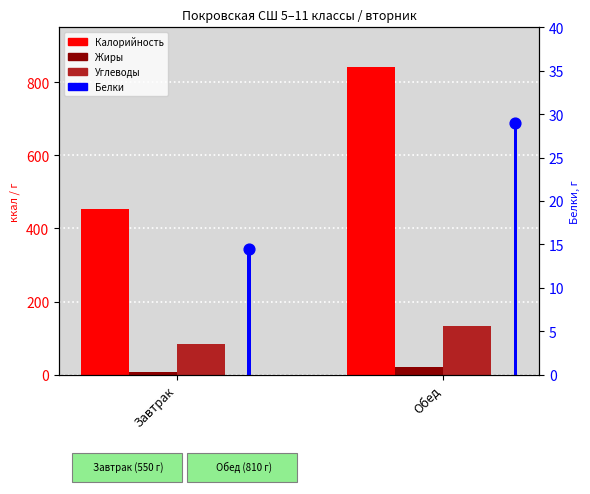

At which category is the sum across all series the highest?

Обед